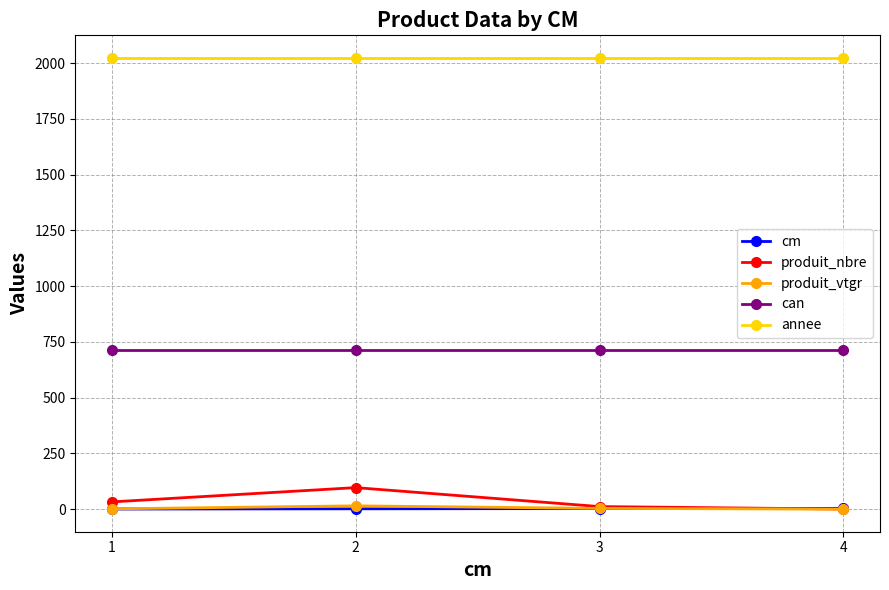

What is the sum of the produit_vtgr values at 3 and 2?

19.2